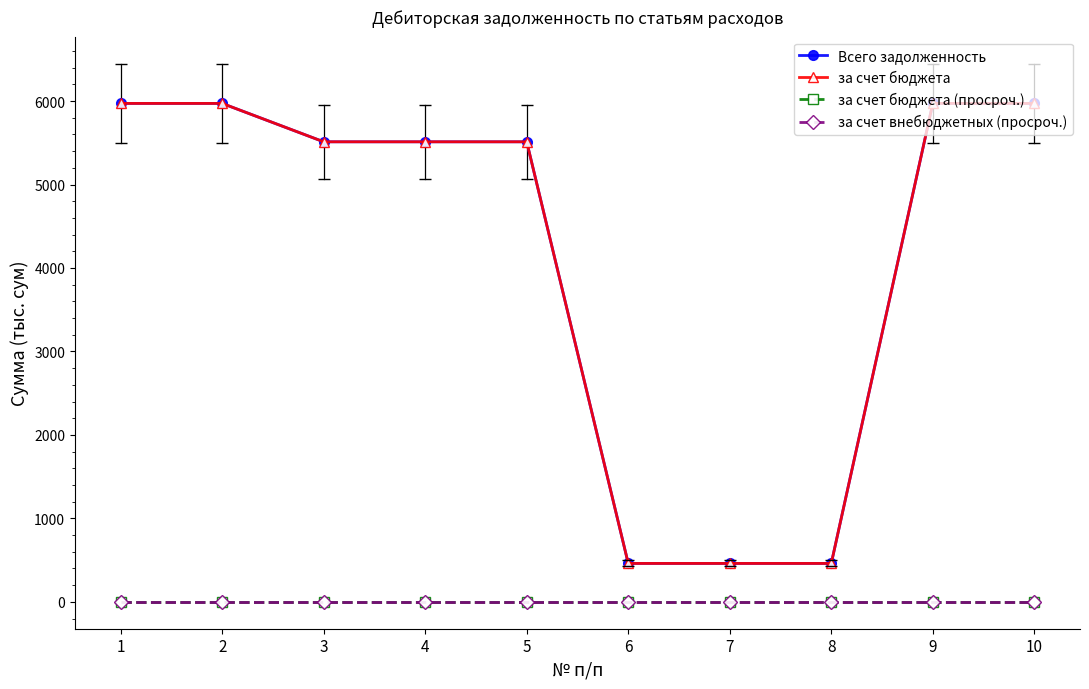

Does the chart have visible grid lines?

No